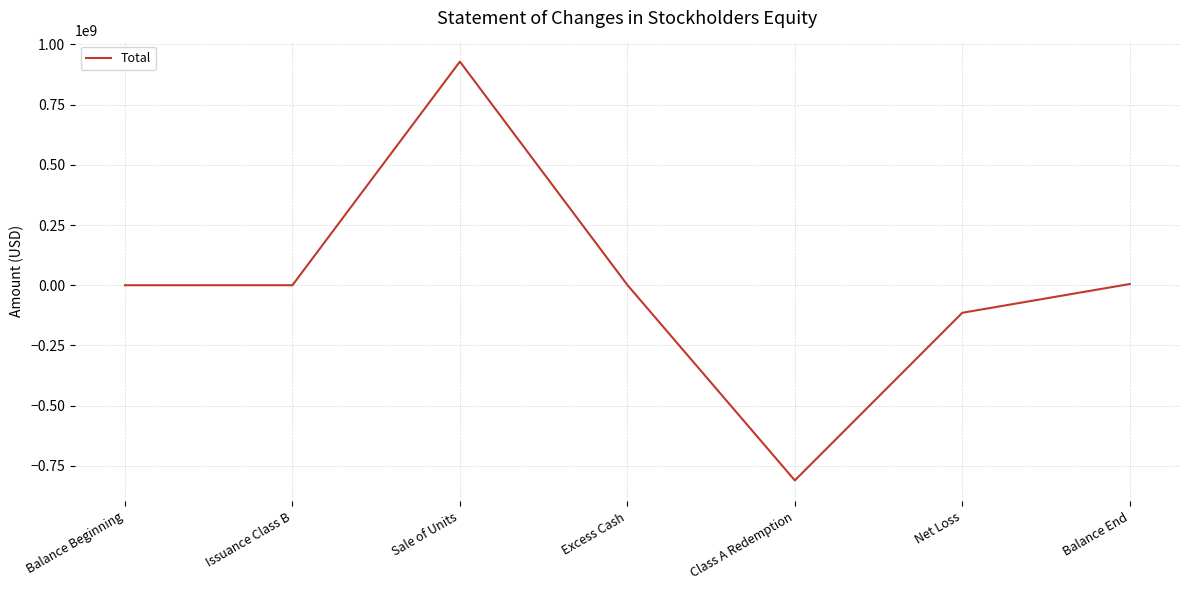

What is the change in value from Class A Redemption to Net Loss?

+696120413